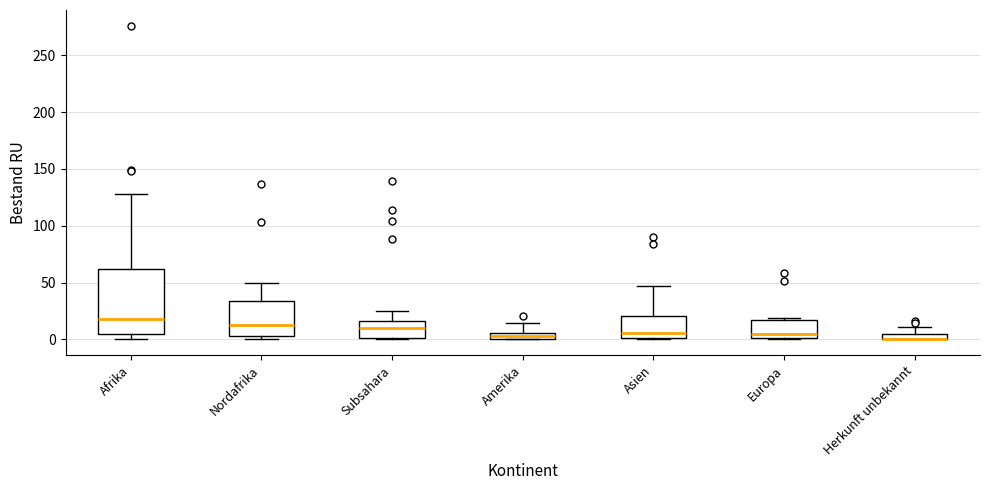

Comparing the boxes themselves (not the whiskers), which one is the tallest?

Afrika